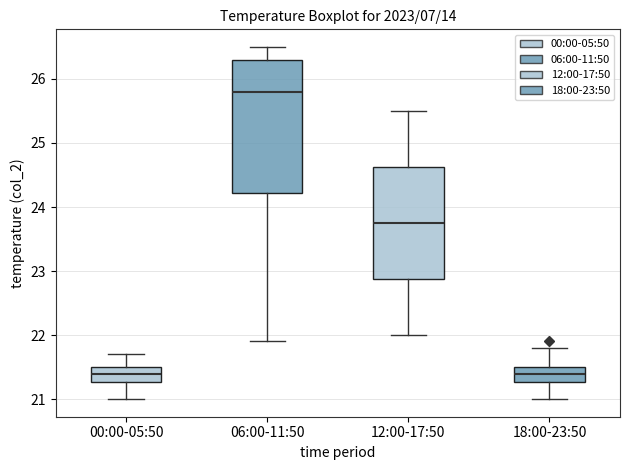

Which box is the tallest, from its lower edge to its upper edge?

06:00-11:50